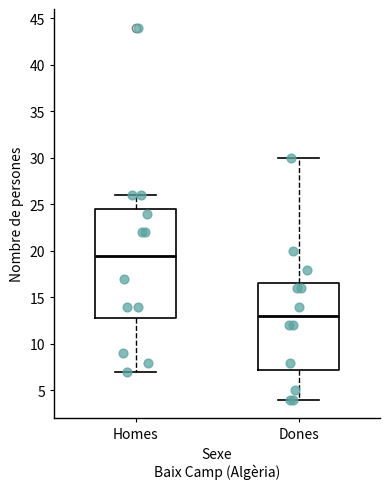

Reading left to right, transcribe this box plot: for each box, give where its median line is, the range the box spans, and where its two whiskers end, as read against the y-axis. The values are not printed on the chart, so give them approximately, as read against the axis.

Homes: median 19.5, box 13.0 to 24.5, whiskers 7.0 to 26.0
Dones: median 13.0, box 7.5 to 16.5, whiskers 4.0 to 30.0